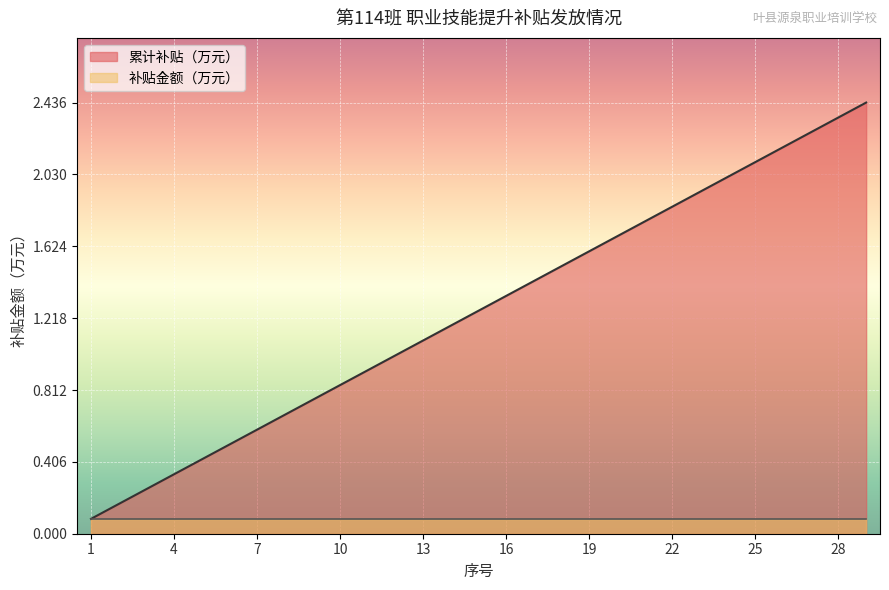

What is the difference between the values at 1 and 13?

1.0